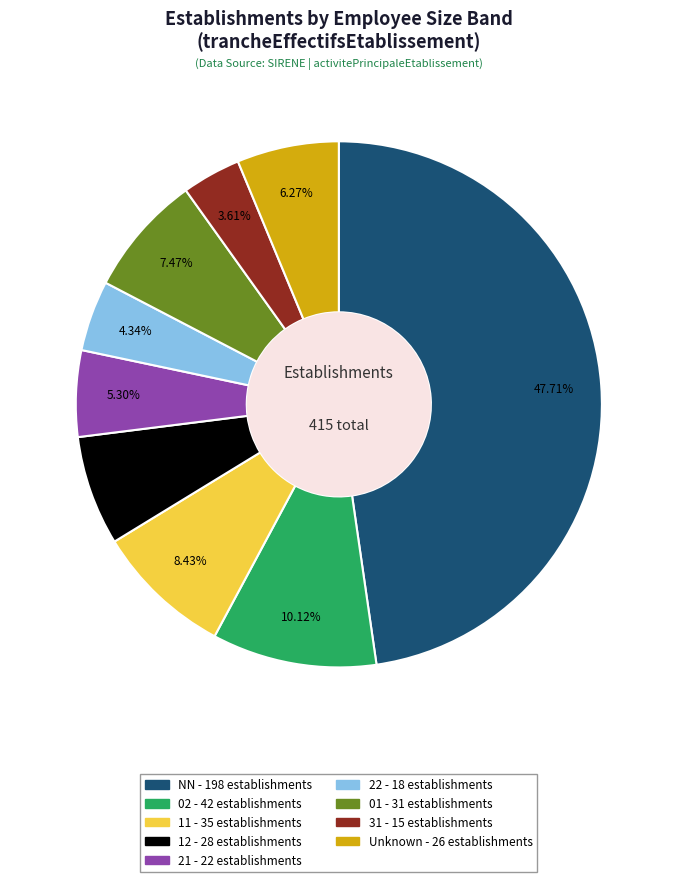

Is there any slice that represents more than half of the pie?

No